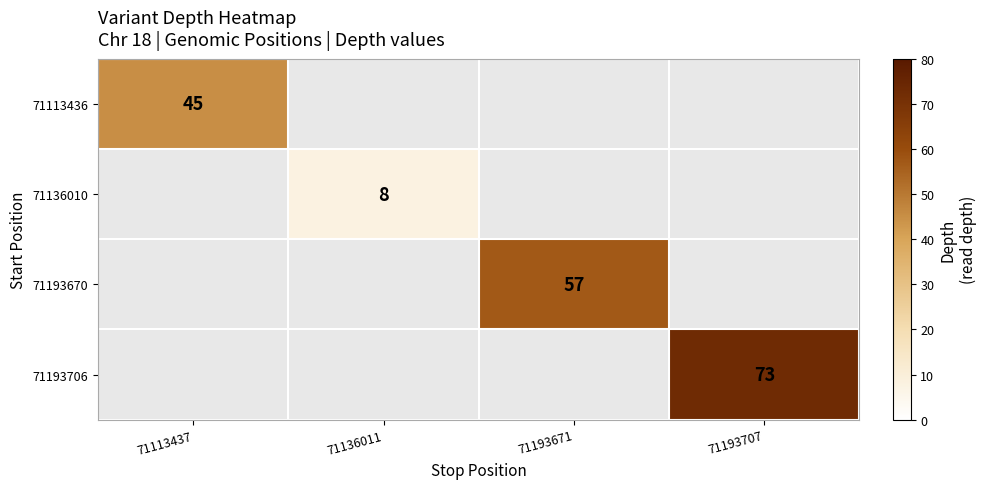

Between 71113437 and 71136011, which is larger?

71136011